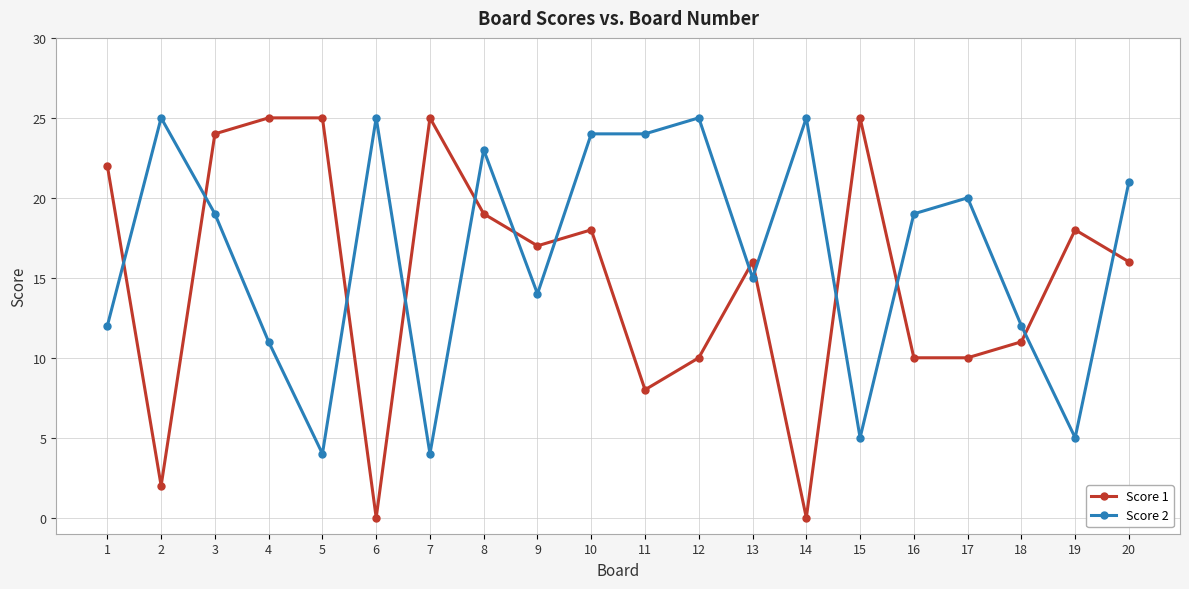

True or false: Score 2 has more than 0 interior local peaks.

True